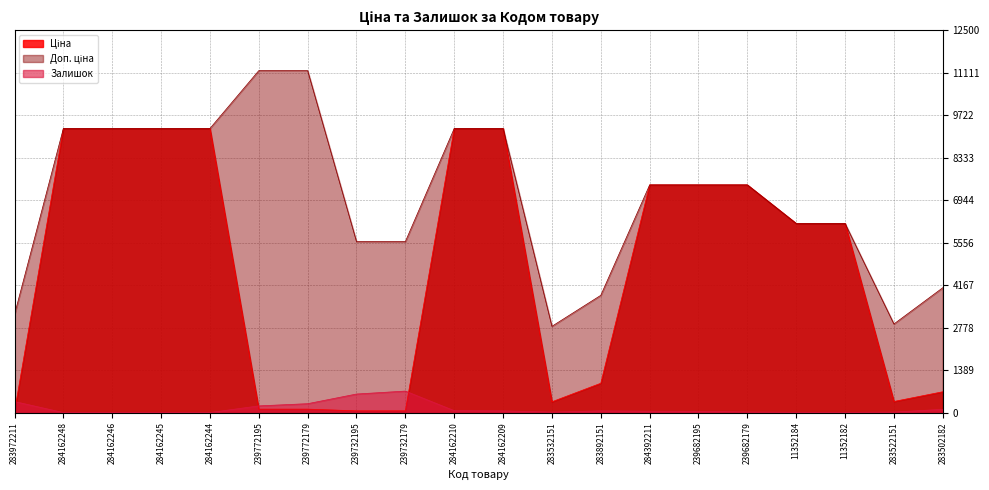

What is the total value across all series at 239682179?

14906.2